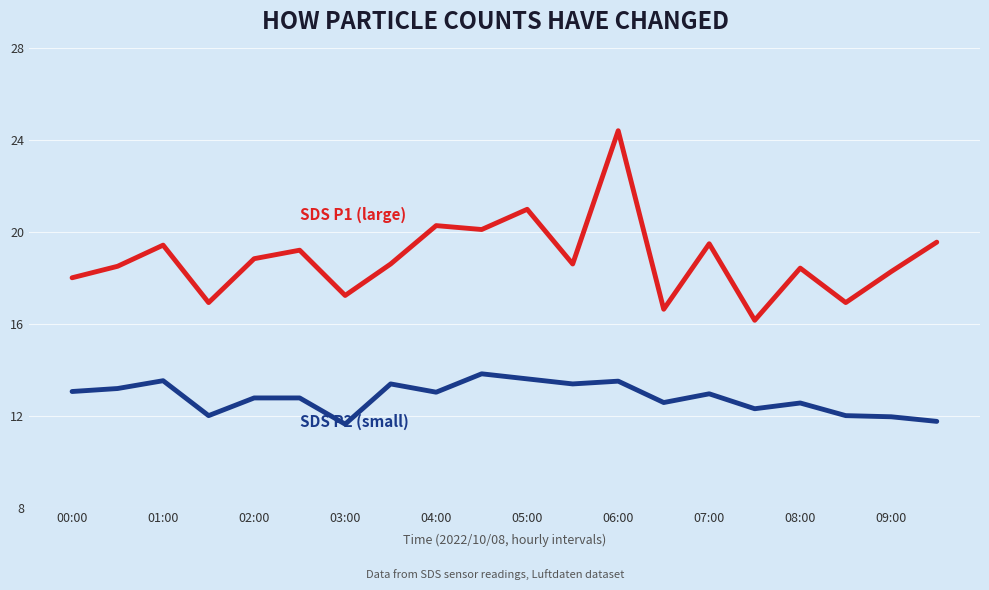

What is the greatest value displayed?

24.4